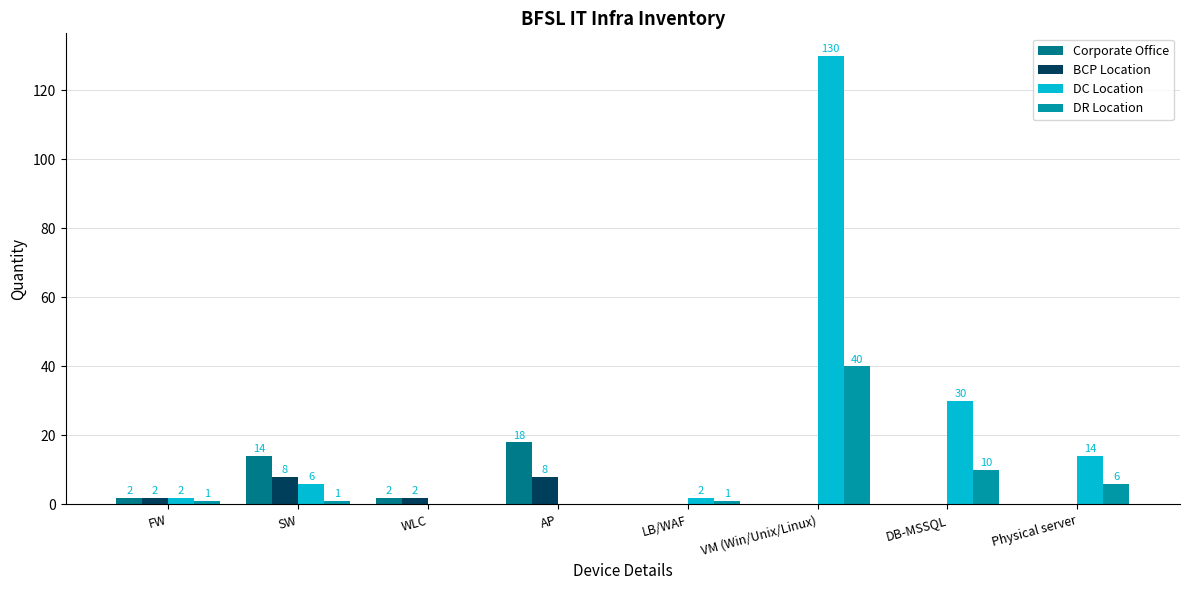

What is the sum of the Corporate Office values at WLC and VM (Win/Unix/Linux)?

2